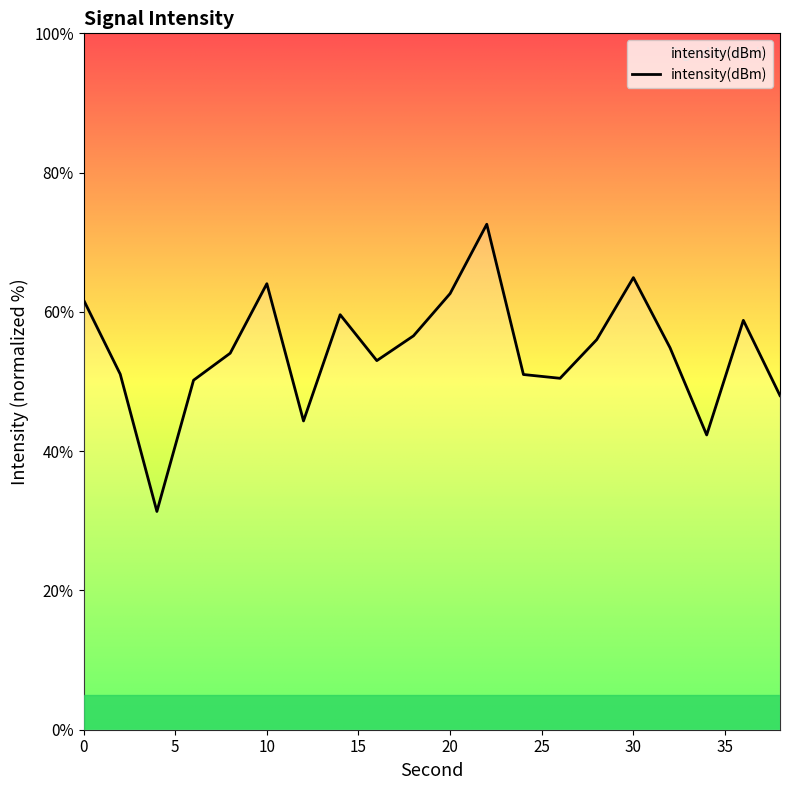

What is the minimum value shown in the chart?

31.3